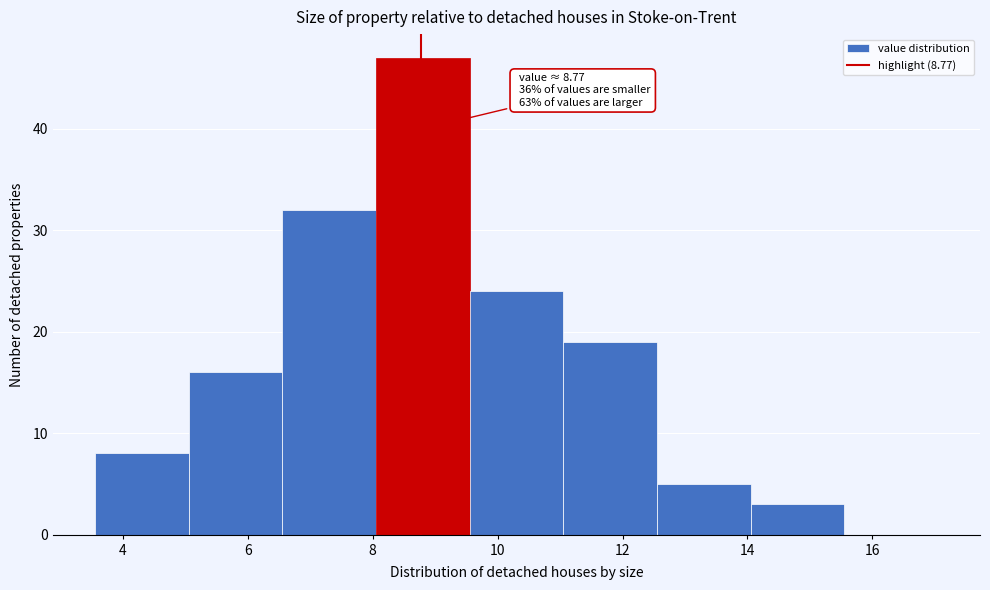

Which range on the x-axis has the tallest bar?

8.05 to 9.55